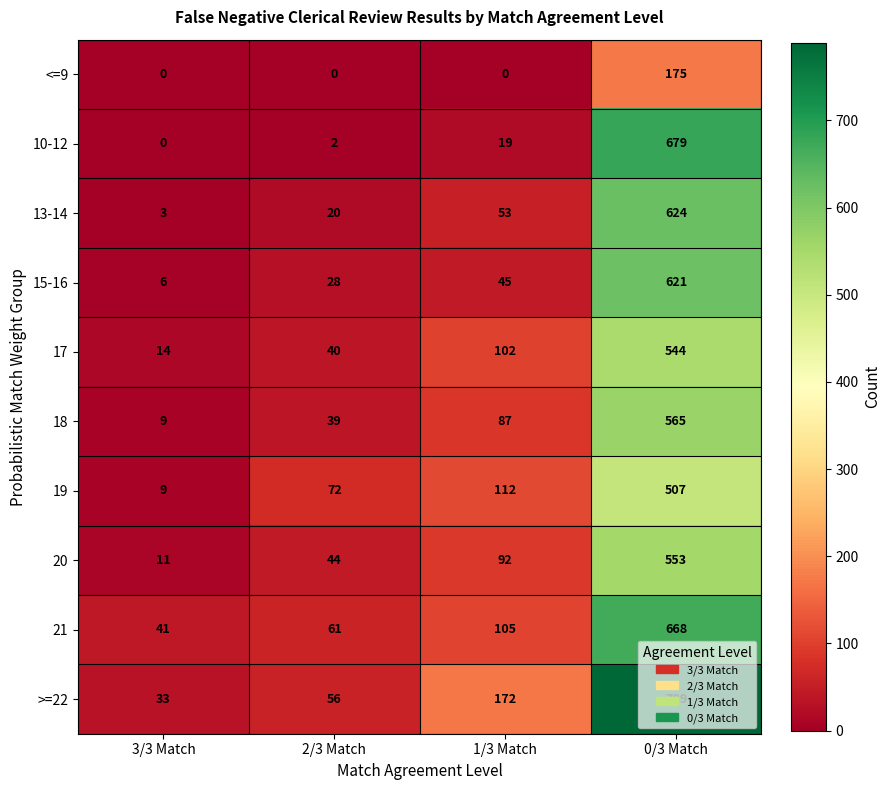

What is the difference between the second highest and second lowest values in the 10-12 series?

17